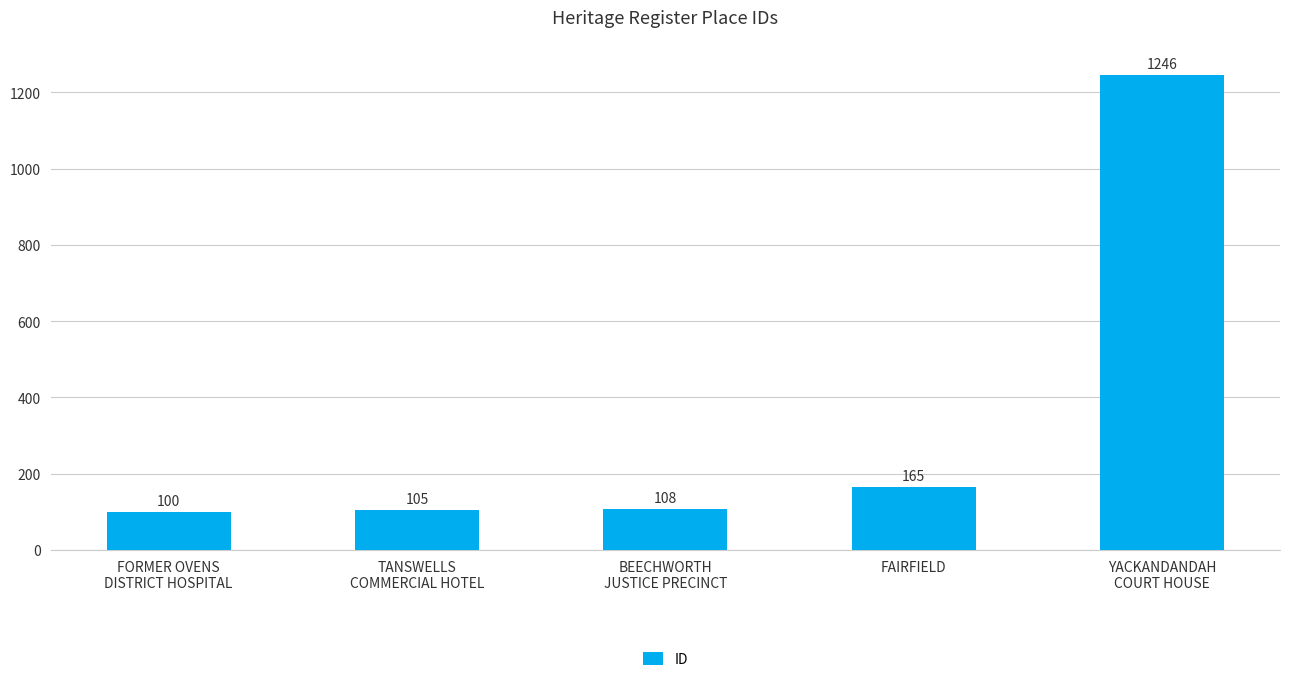

What position from the right is YACKANDANDAH
COURT HOUSE?

1